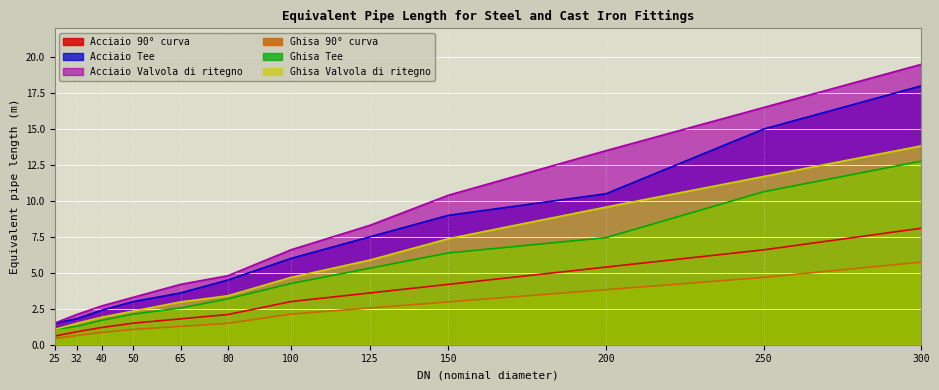

True or false: Ghisa Tee and Acciaio Tee cross at least once.

False